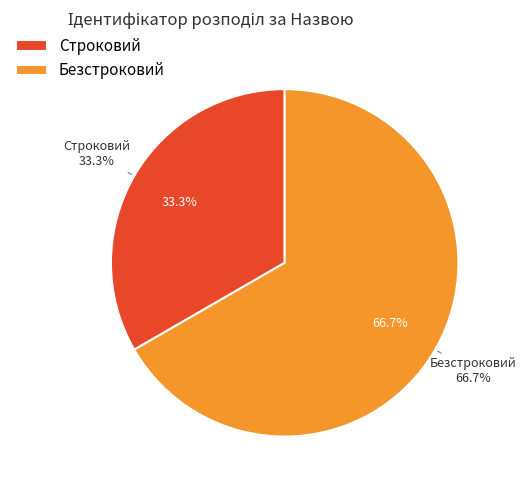

To the nearest percent, what percentage of the pie is Строковий?

33%